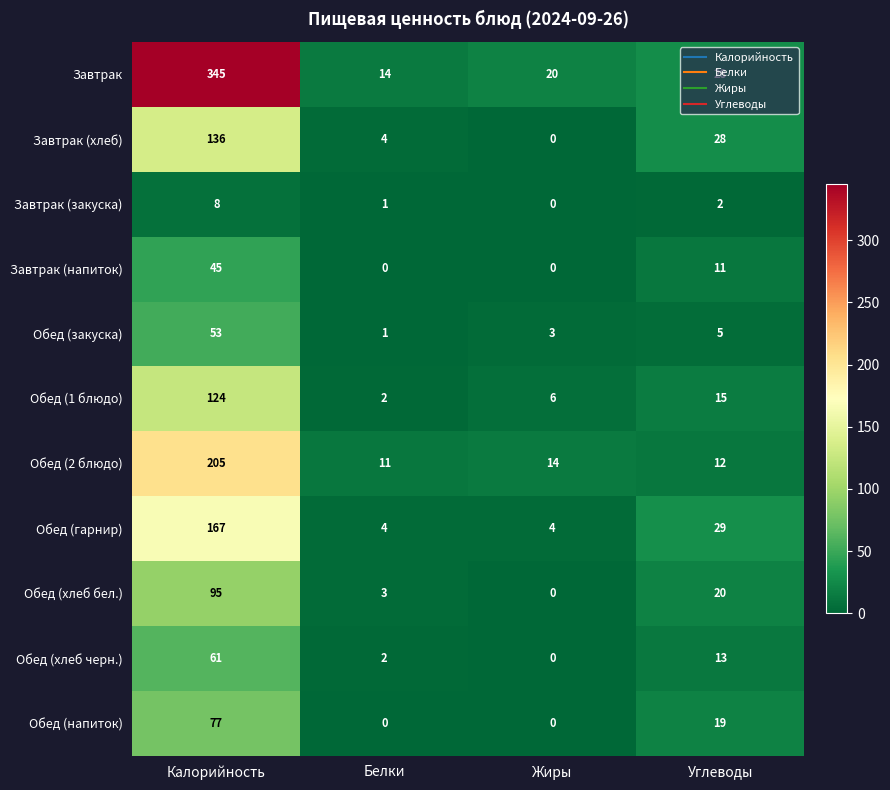

How many Обед (гарнир) values are between 4 and 167?

4